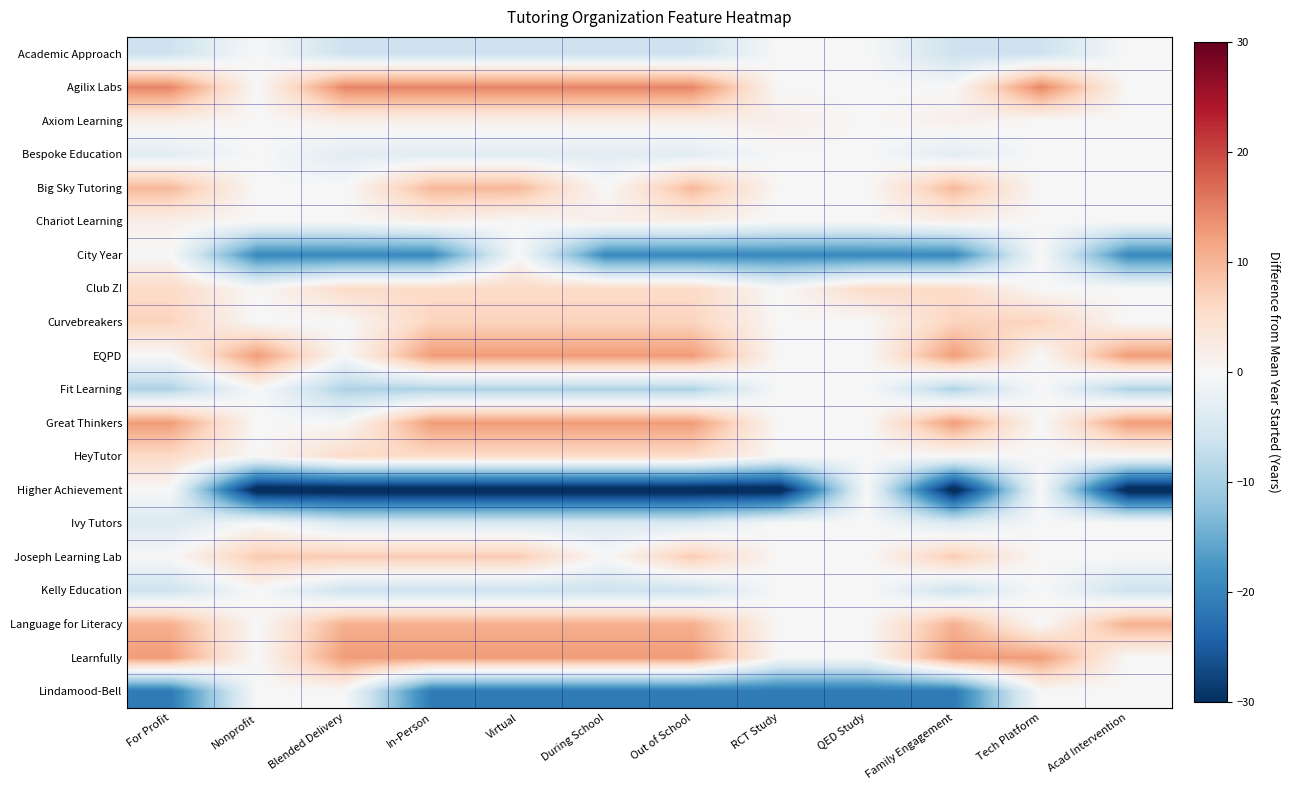

Reading right to left, extract all data points from this chart.

Academic Approach: Acad Intervention=-0.0	Tech Platform=-6.3	Family Engagement=-6.3	QED Study=-0.0	RCT Study=-0.0	Out of School=-6.3	During School=-6.3	Virtual=-6.3	In-Person=-6.3	Blended Delivery=-6.3	Nonprofit=-0.0	For Profit=-6.3
Agilix Labs: Acad Intervention=0.0	Tech Platform=14.7	Family Engagement=0.0	QED Study=0.0	RCT Study=0.0	Out of School=14.7	During School=14.7	Virtual=14.7	In-Person=14.7	Blended Delivery=14.7	Nonprofit=0.0	For Profit=14.7
Axiom Learning: Acad Intervention=0.0	Tech Platform=0.0	Family Engagement=1.7	QED Study=0.0	RCT Study=1.7	Out of School=1.7	During School=1.7	Virtual=1.7	In-Person=1.7	Blended Delivery=1.7	Nonprofit=0.0	For Profit=1.7
Bespoke Education: Acad Intervention=-0.0	Tech Platform=-0.0	Family Engagement=-3.3	QED Study=-0.0	RCT Study=-0.0	Out of School=-3.3	During School=-3.3	Virtual=-3.3	In-Person=-3.3	Blended Delivery=-3.3	Nonprofit=-0.0	For Profit=-3.3
Big Sky Tutoring: Acad Intervention=0.0	Tech Platform=0.0	Family Engagement=9.7	QED Study=0.0	RCT Study=0.0	Out of School=9.7	During School=0.0	Virtual=9.7	In-Person=9.7	Blended Delivery=0.0	Nonprofit=0.0	For Profit=9.7
Chariot Learning: Acad Intervention=0.0	Tech Platform=0.0	Family Engagement=1.7	QED Study=0.0	RCT Study=0.0	Out of School=1.7	During School=1.7	Virtual=0.0	In-Person=1.7	Blended Delivery=0.0	Nonprofit=0.0	For Profit=1.7
City Year: Acad Intervention=-19.3	Tech Platform=-0.0	Family Engagement=-19.3	QED Study=-19.3	RCT Study=-19.3	Out of School=-19.3	During School=-19.3	Virtual=-0.0	In-Person=-19.3	Blended Delivery=-19.3	Nonprofit=-19.3	For Profit=-0.0
Club Z!: Acad Intervention=0.0	Tech Platform=0.0	Family Engagement=5.7	QED Study=5.7	RCT Study=0.0	Out of School=5.7	During School=5.7	Virtual=5.7	In-Person=5.7	Blended Delivery=5.7	Nonprofit=0.0	For Profit=5.7
Curvebreakers: Acad Intervention=0.0	Tech Platform=6.7	Family Engagement=6.7	QED Study=0.0	RCT Study=0.0	Out of School=6.7	During School=6.7	Virtual=6.7	In-Person=6.7	Blended Delivery=0.0	Nonprofit=0.0	For Profit=6.7
EQPD: Acad Intervention=12.7	Tech Platform=0.0	Family Engagement=12.7	QED Study=0.0	RCT Study=0.0	Out of School=12.7	During School=12.7	Virtual=12.7	In-Person=12.7	Blended Delivery=0.0	Nonprofit=12.7	For Profit=0.0
Fit Learning: Acad Intervention=-9.3	Tech Platform=-0.0	Family Engagement=-9.3	QED Study=-0.0	RCT Study=-0.0	Out of School=-9.3	During School=-9.3	Virtual=-9.3	In-Person=-9.3	Blended Delivery=-9.3	Nonprofit=-0.0	For Profit=-9.3
Great Thinkers: Acad Intervention=12.7	Tech Platform=0.0	Family Engagement=12.7	QED Study=0.0	RCT Study=0.0	Out of School=12.7	During School=12.7	Virtual=12.7	In-Person=12.7	Blended Delivery=0.0	Nonprofit=0.0	For Profit=12.7
HeyTutor: Acad Intervention=0.0	Tech Platform=0.0	Family Engagement=0.0	QED Study=0.0	RCT Study=0.0	Out of School=5.7	During School=5.7	Virtual=5.7	In-Person=5.7	Blended Delivery=5.7	Nonprofit=0.0	For Profit=5.7
Higher Achievement: Acad Intervention=-32.3	Tech Platform=-0.0	Family Engagement=-32.3	QED Study=-0.0	RCT Study=-32.3	Out of School=-32.3	During School=-32.3	Virtual=-32.3	In-Person=-32.3	Blended Delivery=-32.3	Nonprofit=-32.3	For Profit=-0.0
Ivy Tutors: Acad Intervention=-0.0	Tech Platform=-0.0	Family Engagement=-4.3	QED Study=-0.0	RCT Study=-0.0	Out of School=-4.3	During School=-4.3	Virtual=-4.3	In-Person=-4.3	Blended Delivery=-4.3	Nonprofit=-0.0	For Profit=-4.3
Joseph Learning Lab: Acad Intervention=0.0	Tech Platform=0.0	Family Engagement=7.7	QED Study=0.0	RCT Study=0.0	Out of School=7.7	During School=0.0	Virtual=7.7	In-Person=7.7	Blended Delivery=7.7	Nonprofit=7.7	For Profit=0.0
Kelly Education: Acad Intervention=-6.3	Tech Platform=-0.0	Family Engagement=-6.3	QED Study=-0.0	RCT Study=-0.0	Out of School=-6.3	During School=-6.3	Virtual=-6.3	In-Person=-6.3	Blended Delivery=-6.3	Nonprofit=-0.0	For Profit=-6.3
Language for Literacy: Acad Intervention=10.7	Tech Platform=0.0	Family Engagement=10.7	QED Study=0.0	RCT Study=0.0	Out of School=10.7	During School=10.7	Virtual=10.7	In-Person=10.7	Blended Delivery=10.7	Nonprofit=0.0	For Profit=10.7
Learnfully: Acad Intervention=0.0	Tech Platform=12.7	Family Engagement=12.7	QED Study=0.0	RCT Study=0.0	Out of School=12.7	During School=12.7	Virtual=12.7	In-Person=12.7	Blended Delivery=12.7	Nonprofit=0.0	For Profit=12.7
Lindamood-Bell: Acad Intervention=-0.0	Tech Platform=-0.0	Family Engagement=-21.3	QED Study=-21.3	RCT Study=-21.3	Out of School=-21.3	During School=-21.3	Virtual=-21.3	In-Person=-21.3	Blended Delivery=-0.0	Nonprofit=-0.0	For Profit=-21.3